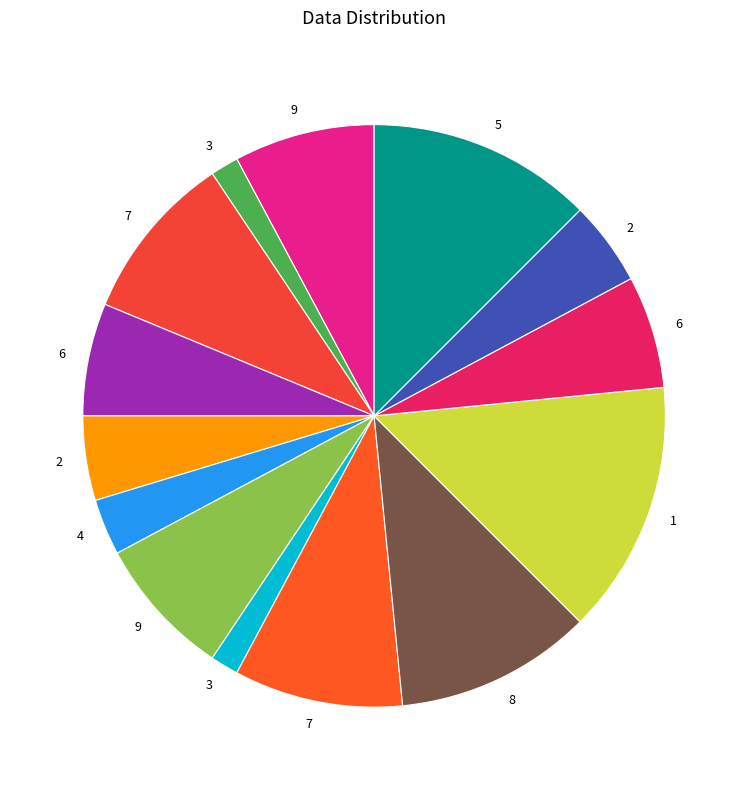

How many segments does this pie chart have?

14